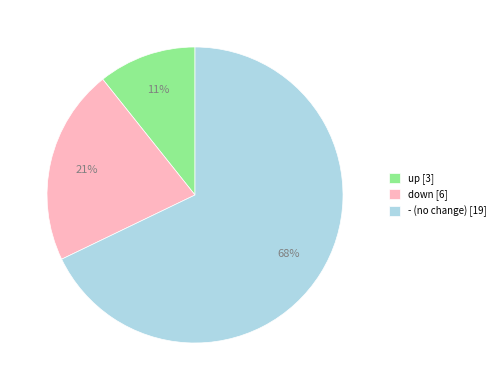

To the nearest percent, what is the combined percentage of up and down?

32%